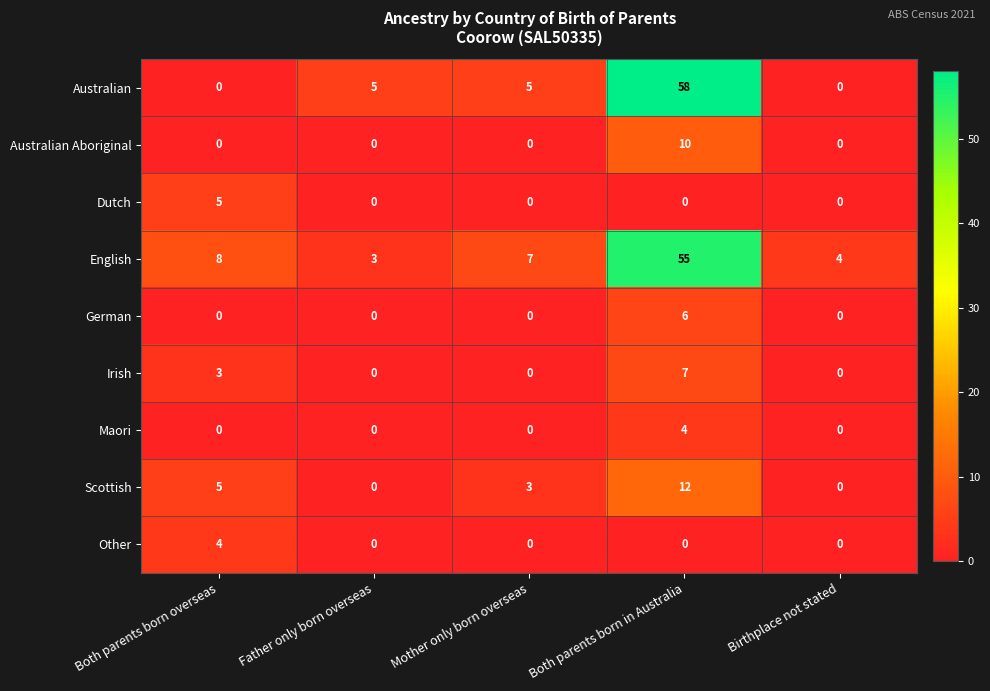

At which label does English first exceed 7?

Both parents born overseas